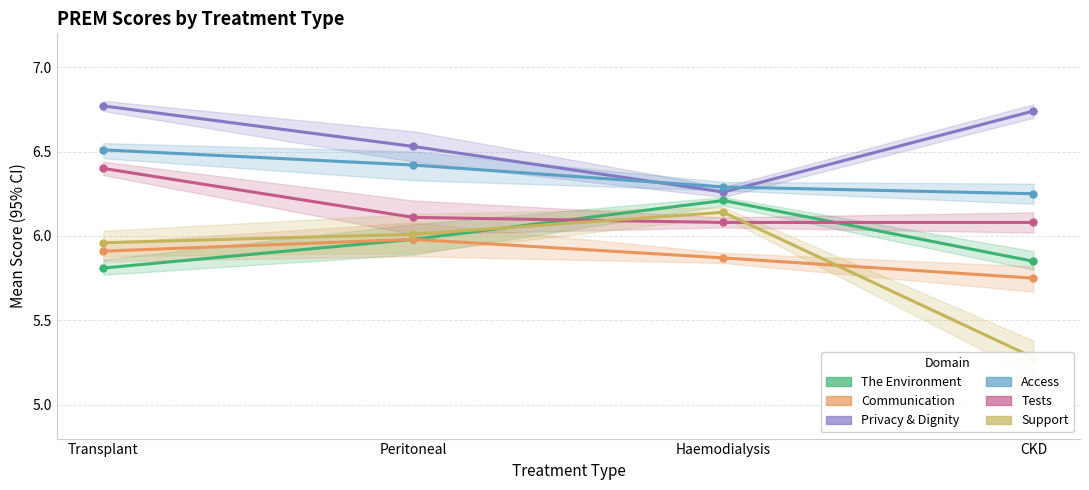

Reading left to right, list all the values displayed in this chart.

The Environment: 5.8	6.0	6.2	5.8
Communication: 5.9	6.0	5.9	5.8
Privacy & Dignity: 6.8	6.5	6.3	6.7
Access: 6.5	6.4	6.3	6.2
Tests: 6.4	6.1	6.1	6.1
Support: 6.0	6.0	6.1	5.3